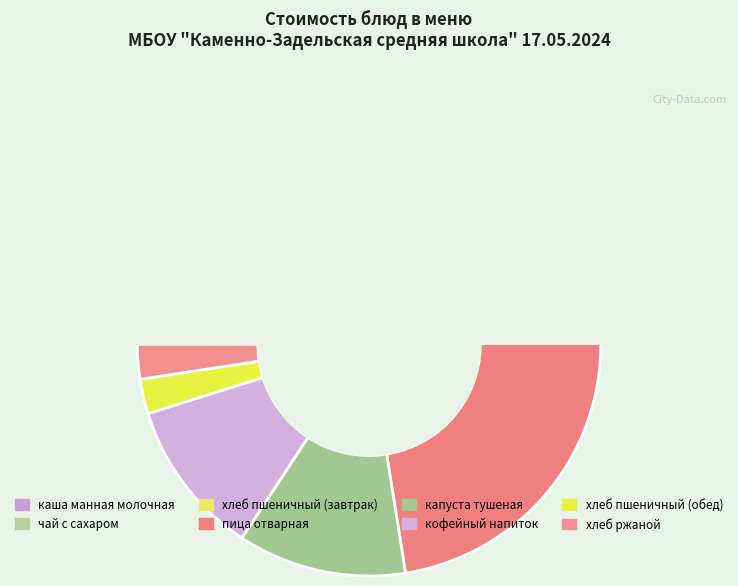

Do хлеб ржаной and хлеб пшеничный (завтрак) together represent more than half of the pie?

No